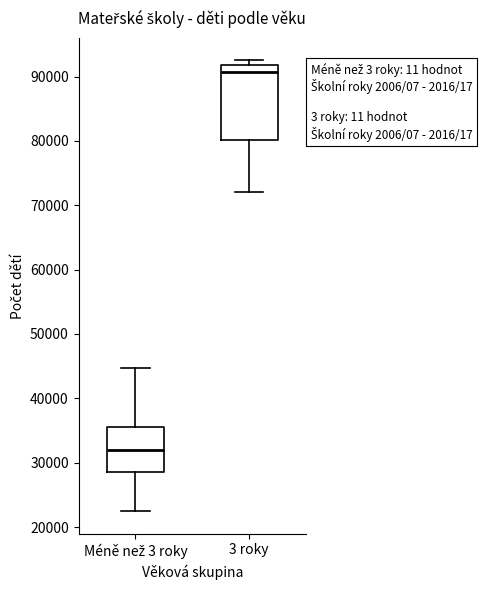

Which box has the lowest median line?

Méně než 3 roky